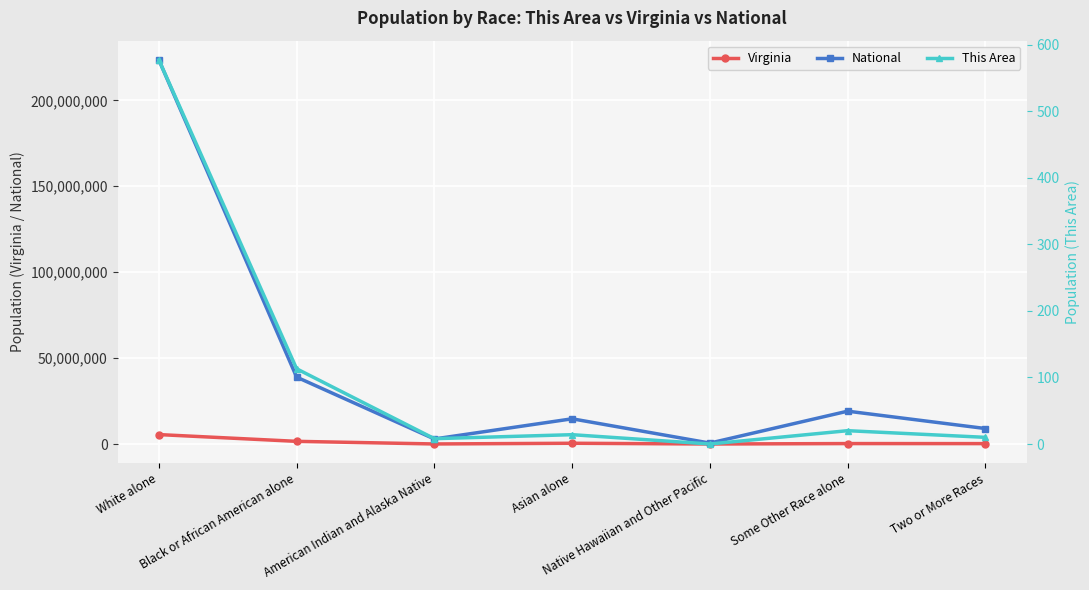

Which series has the largest total across all categories?

National